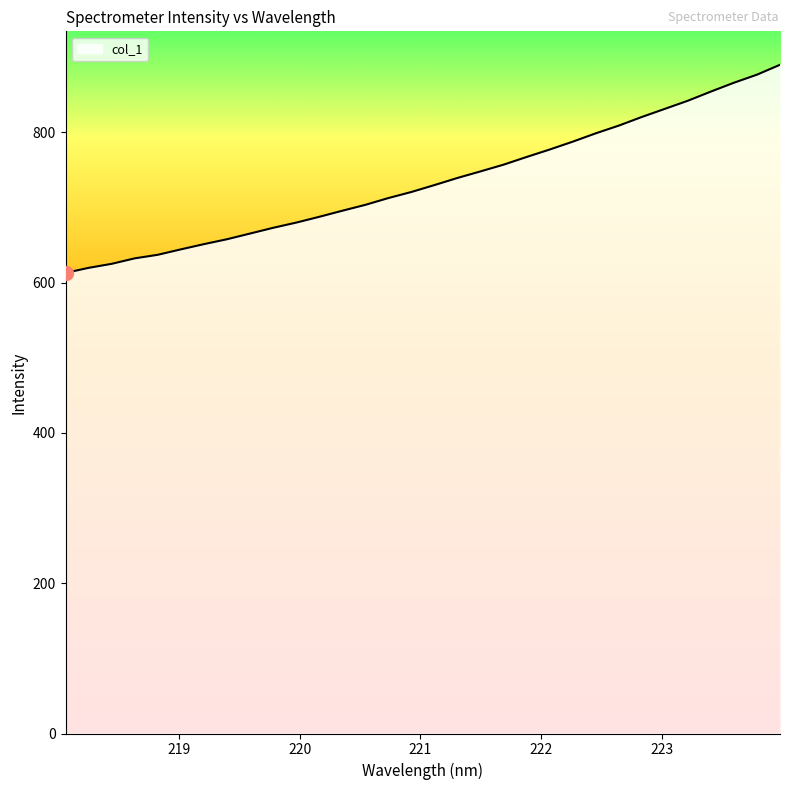

What is the smallest value displayed?

612.9